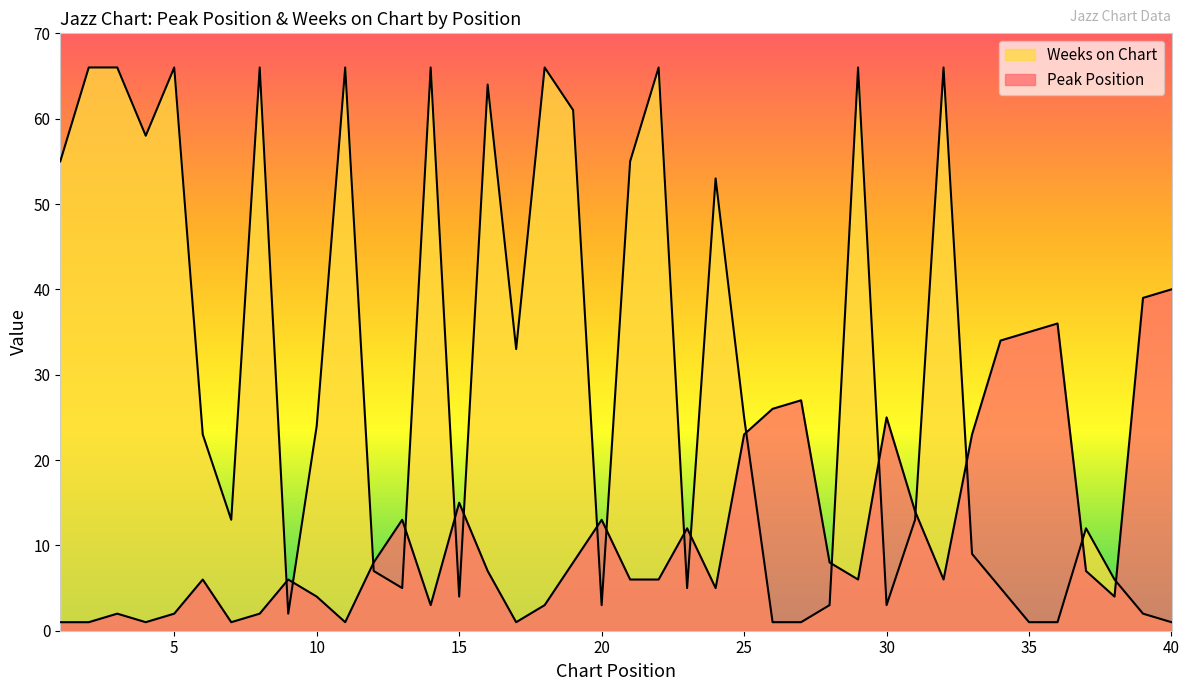

How many values in the Peak Position series are below 7?

20